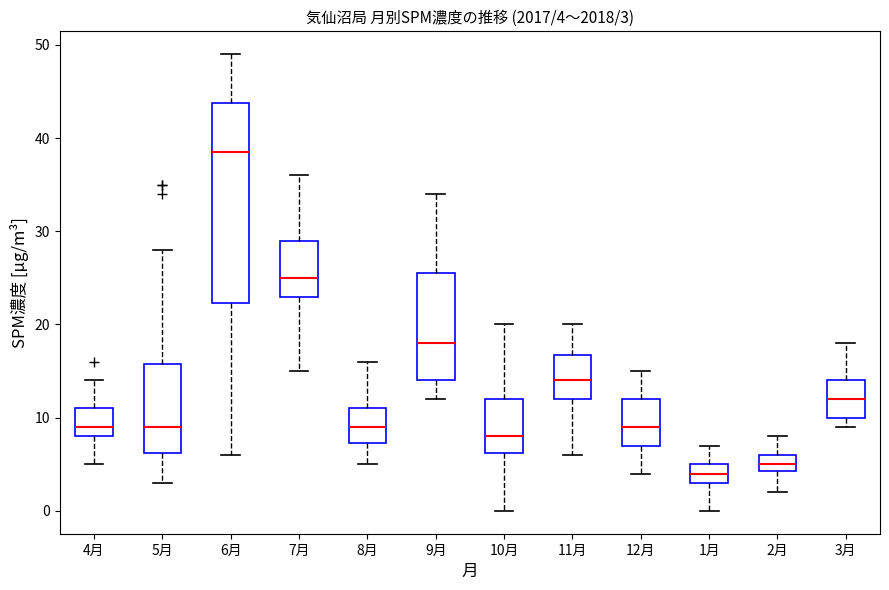

Which box is the tallest, from its lower edge to its upper edge?

6月